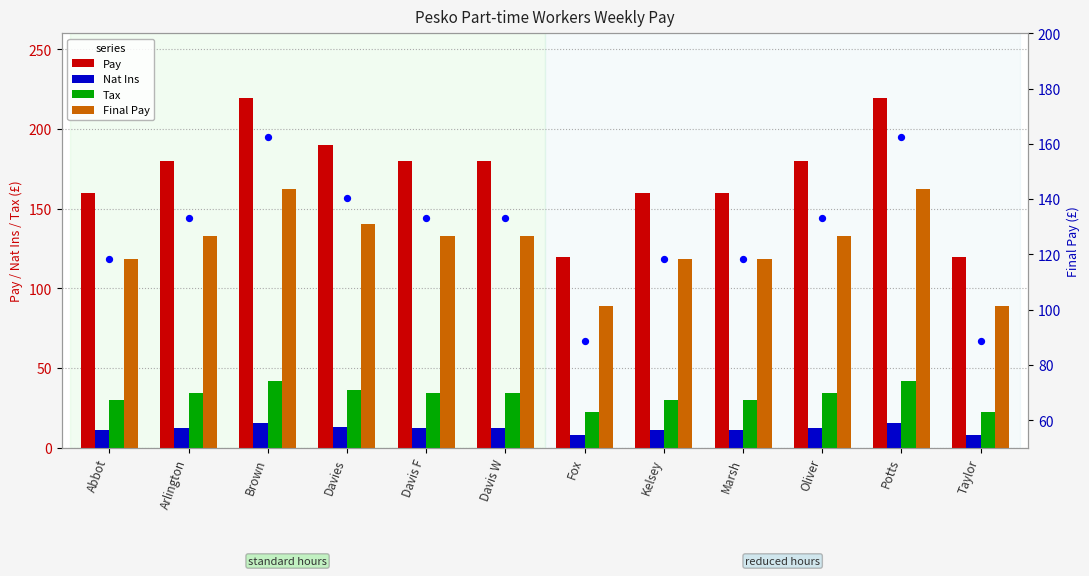

At which category is the sum across all series the highest?

Brown